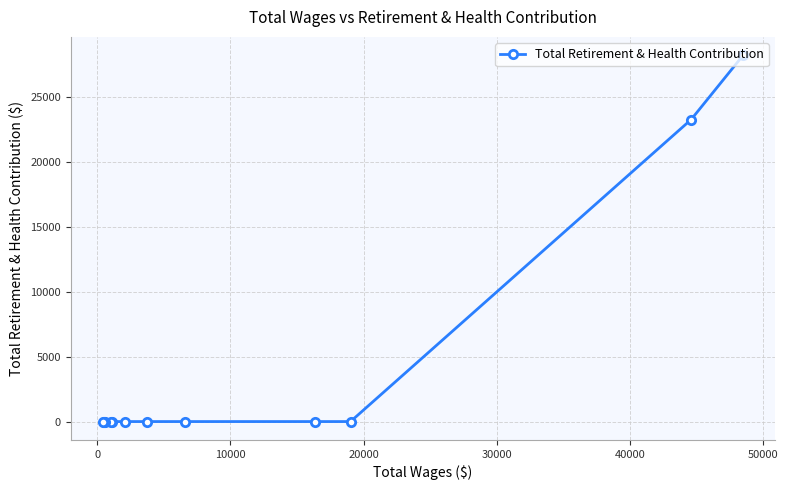

What is the maximum value shown in the chart?

28219